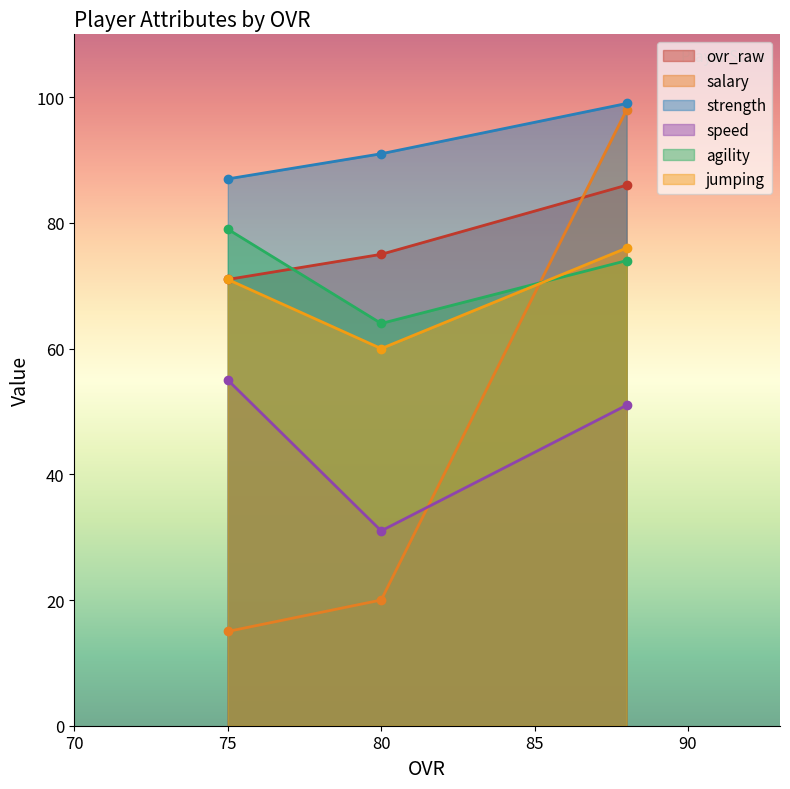

What is the sum of all agility values?

217